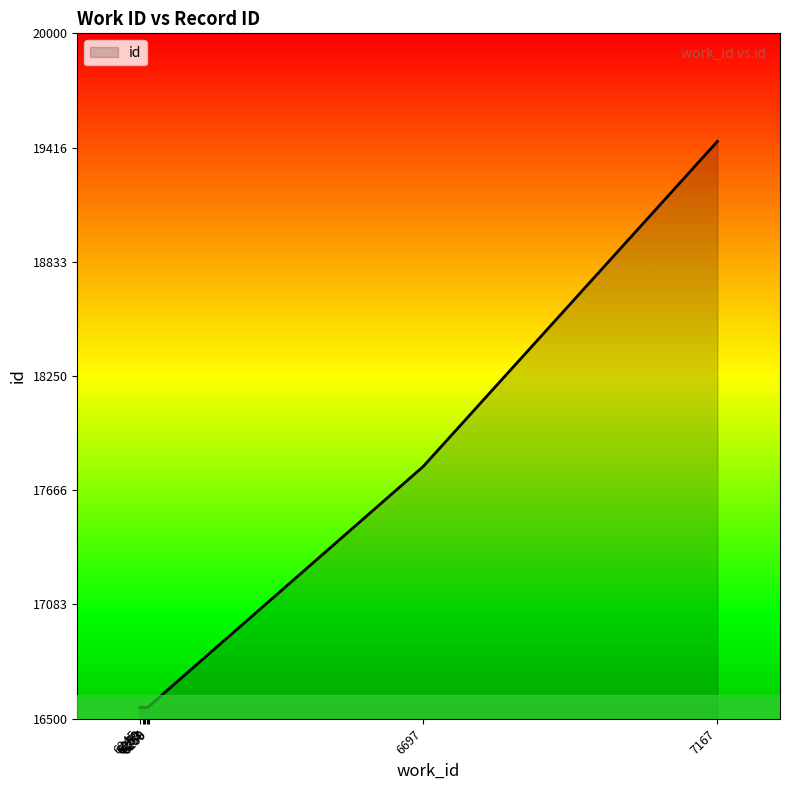

What is the difference between the maximum and minimum values?

2893